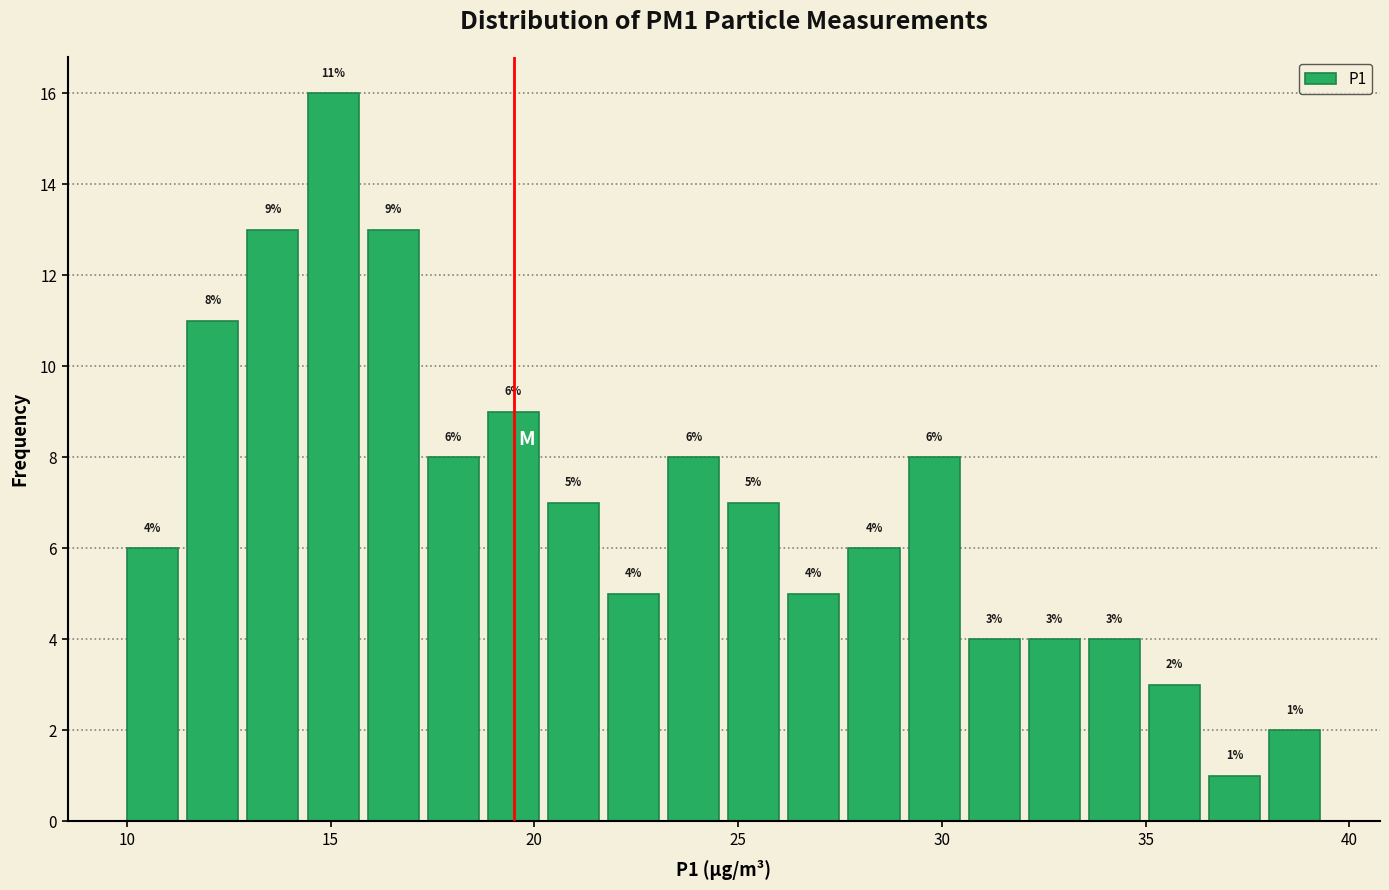

Around what value on the x-axis is the tallest bar? Give the approximate position of its centre, as read against the axis.

15.0